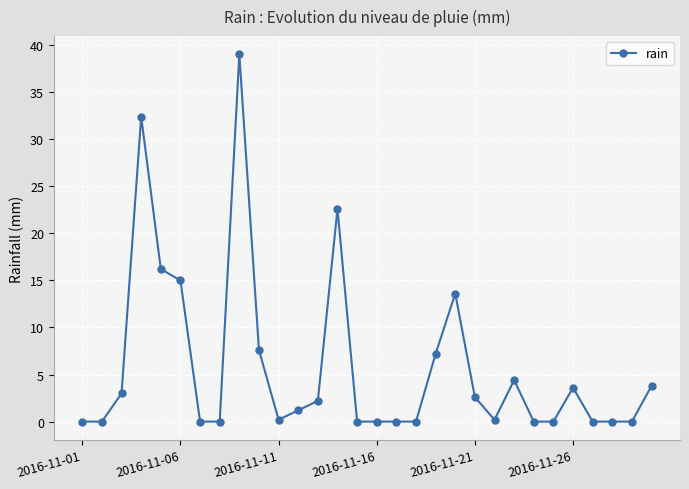

True or false: the data has more than 0 interior local peaks.

True